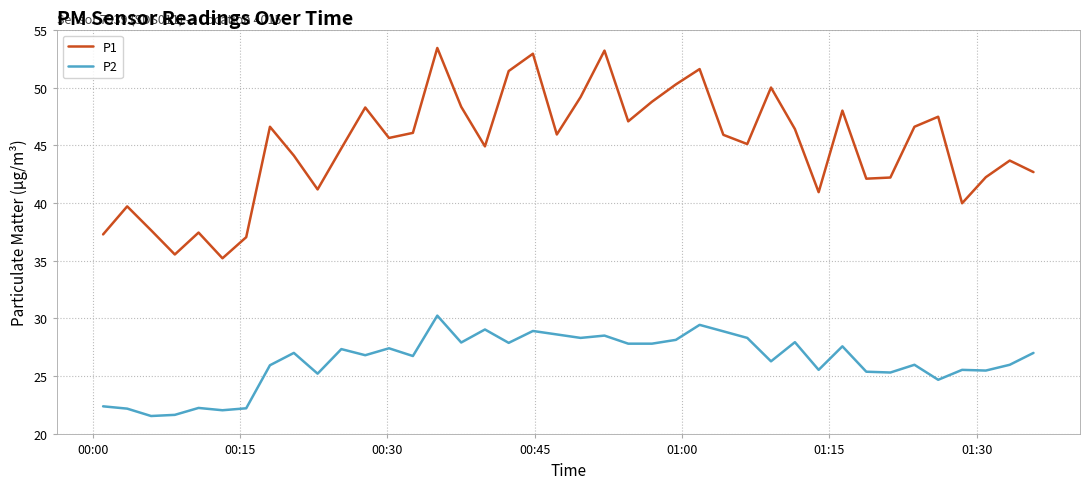

What is the minimum value for P1?

35.2